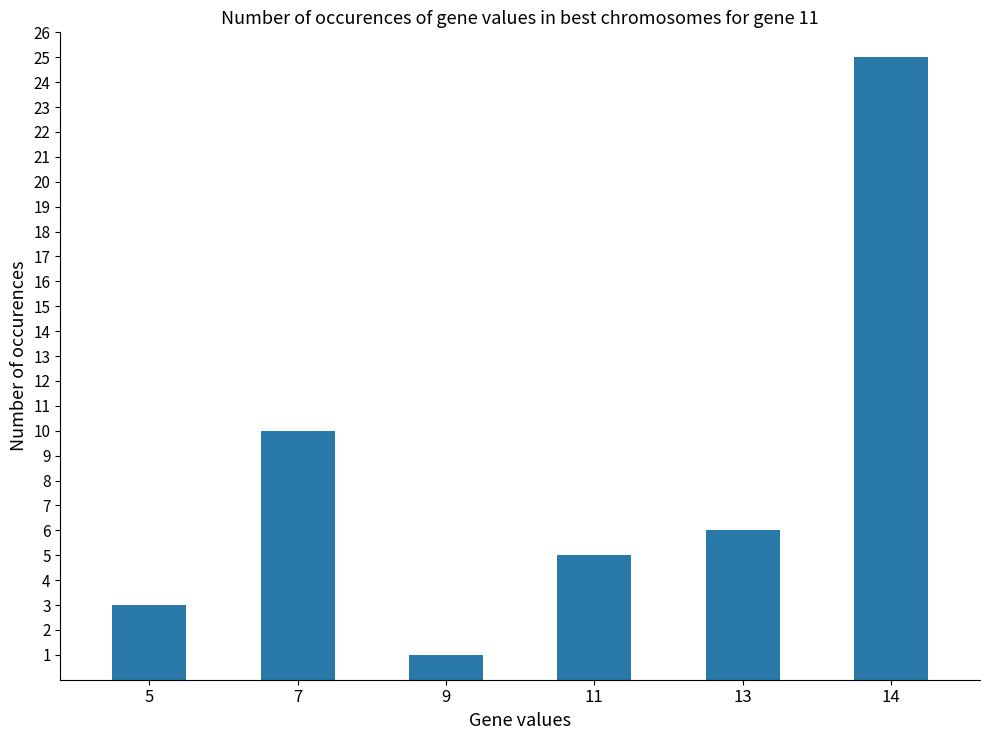

What is the smallest value displayed?

1